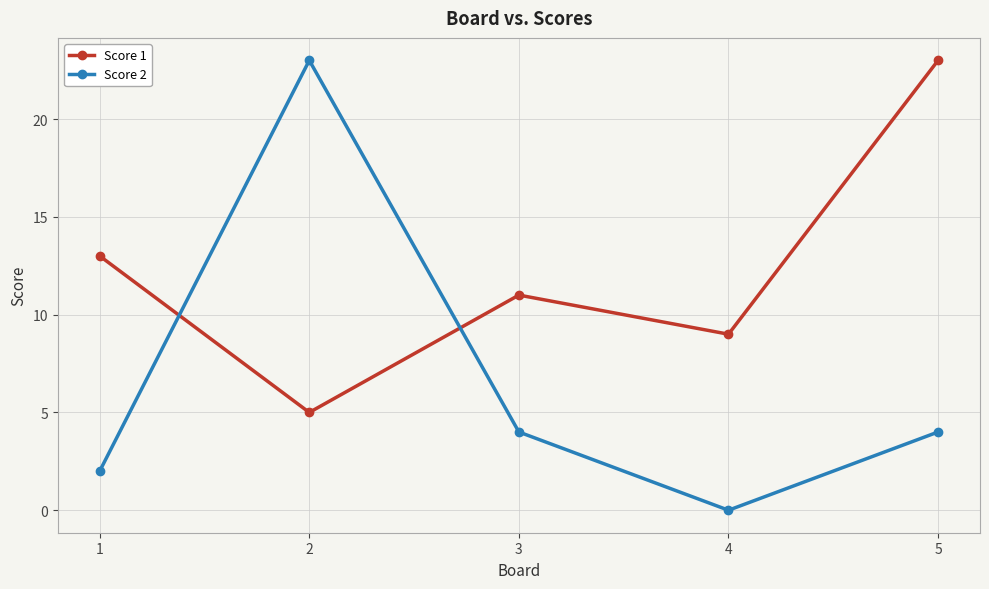

Reading right to left, transcribe all the data shown in this chart.

Score 1: 5=23	4=9	3=11	2=5	1=13
Score 2: 5=4	4=0	3=4	2=23	1=2